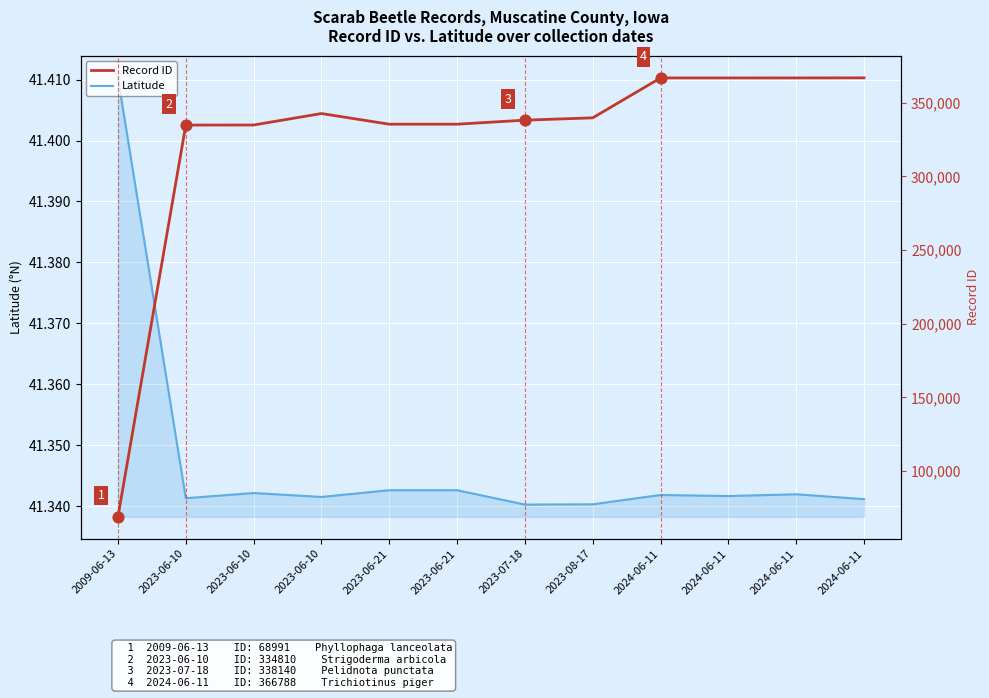

What are all the series names shown in the legend?

Latitude, Record ID